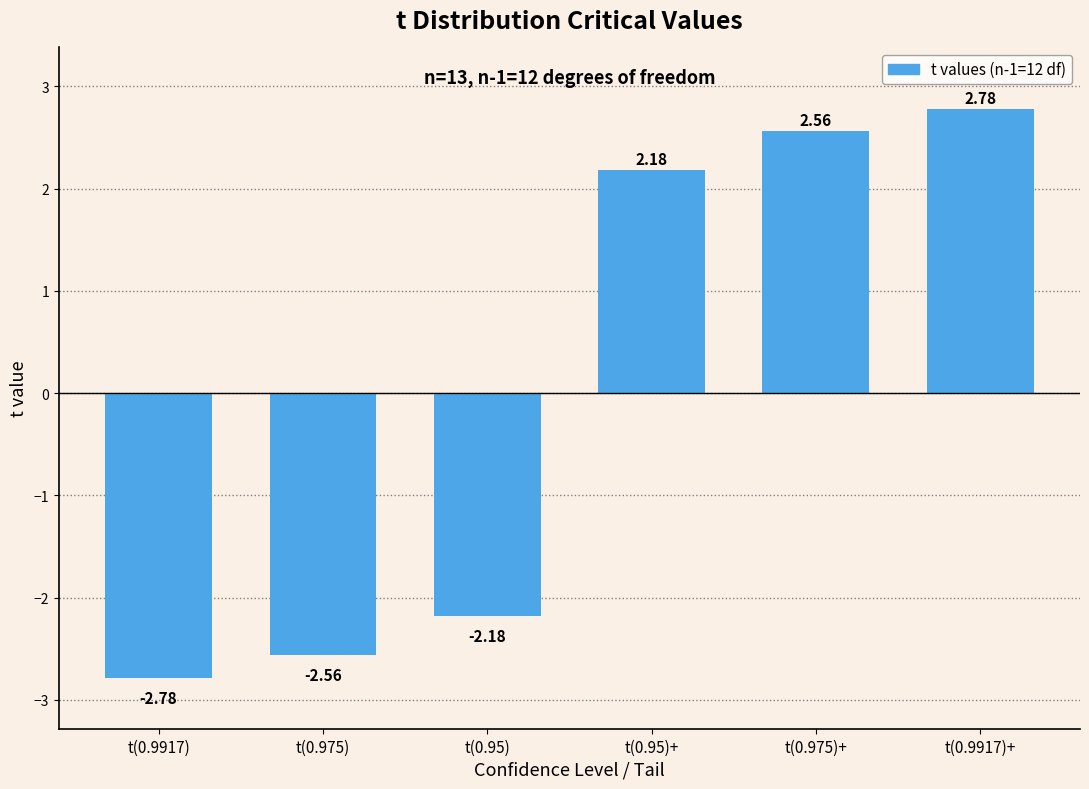

How many values are below 2?

3